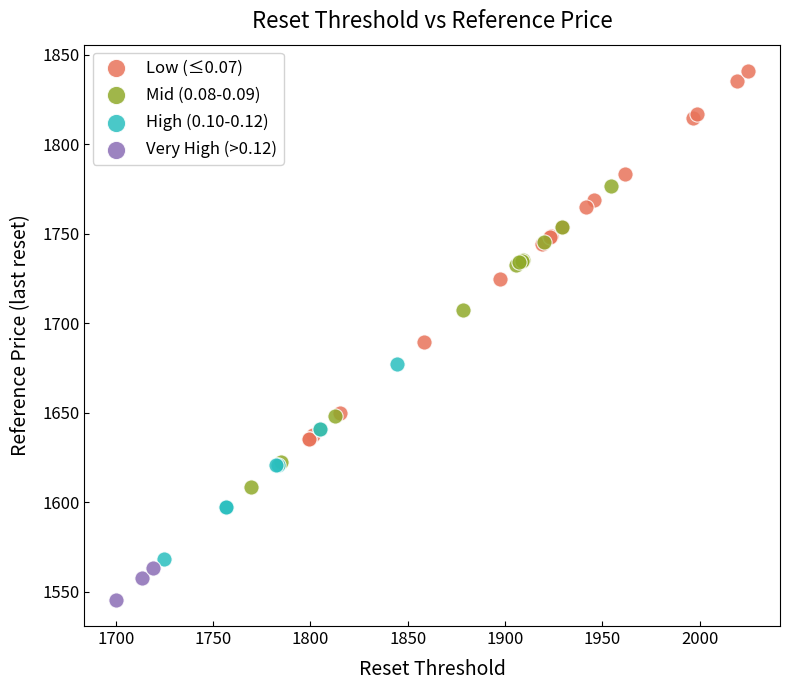

Which series reaches the maximum Y coordinate?

Low (≤0.07)